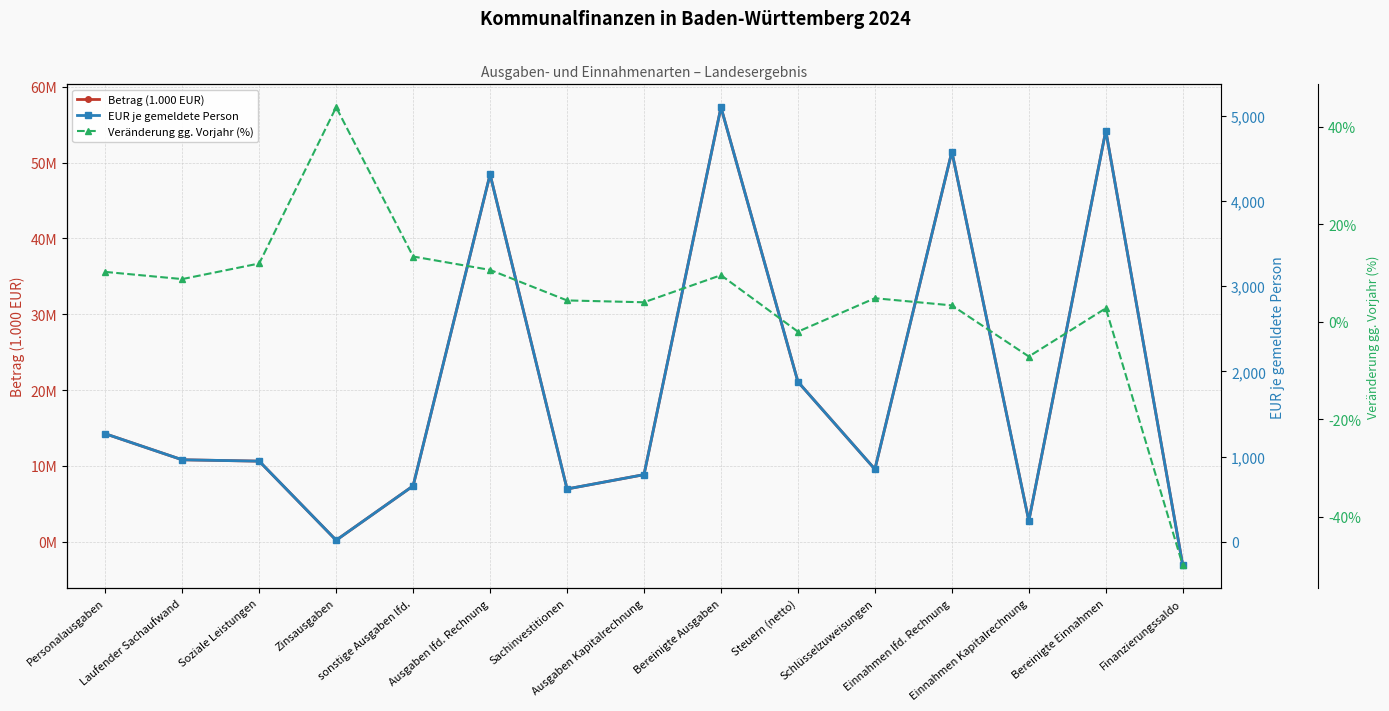

The value of EUR je gemeldete Person at Zinsausgaben is 18.3. True or false?

True